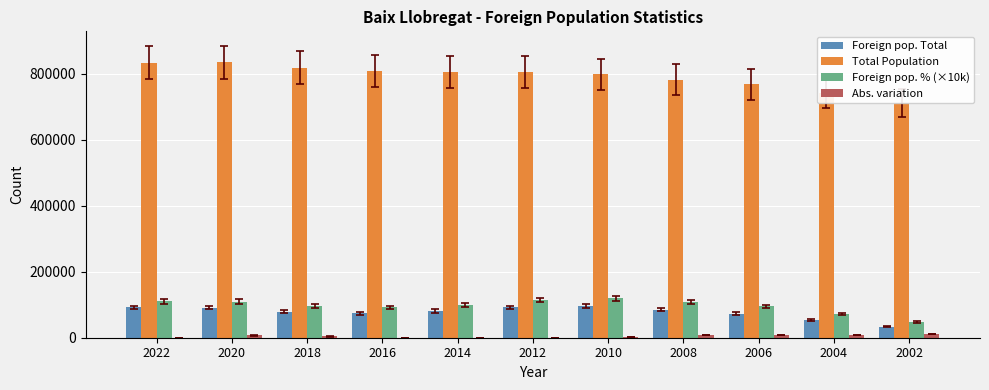

List the labels in order of Total Population value, smallest first.

2002, 2004, 2006, 2008, 2010, 2014, 2012, 2016, 2018, 2022, 2020